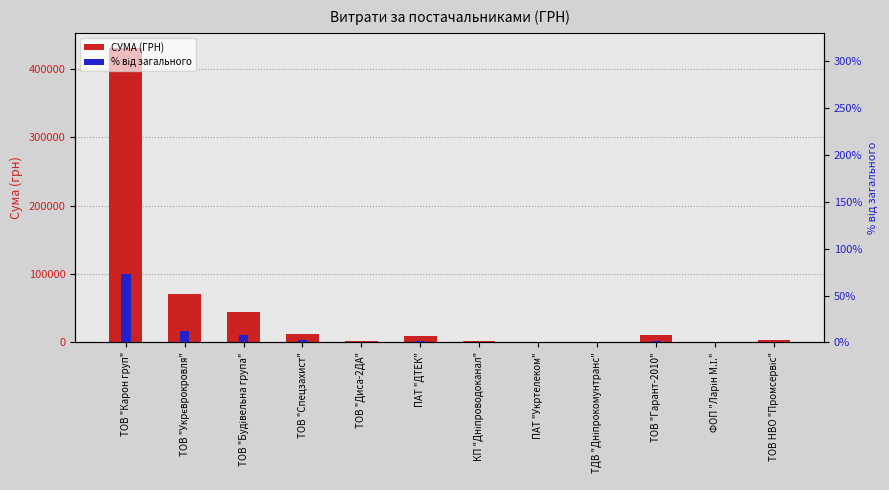

What is the label of the 10th bar from the right?

ТОВ "Будівельна група"